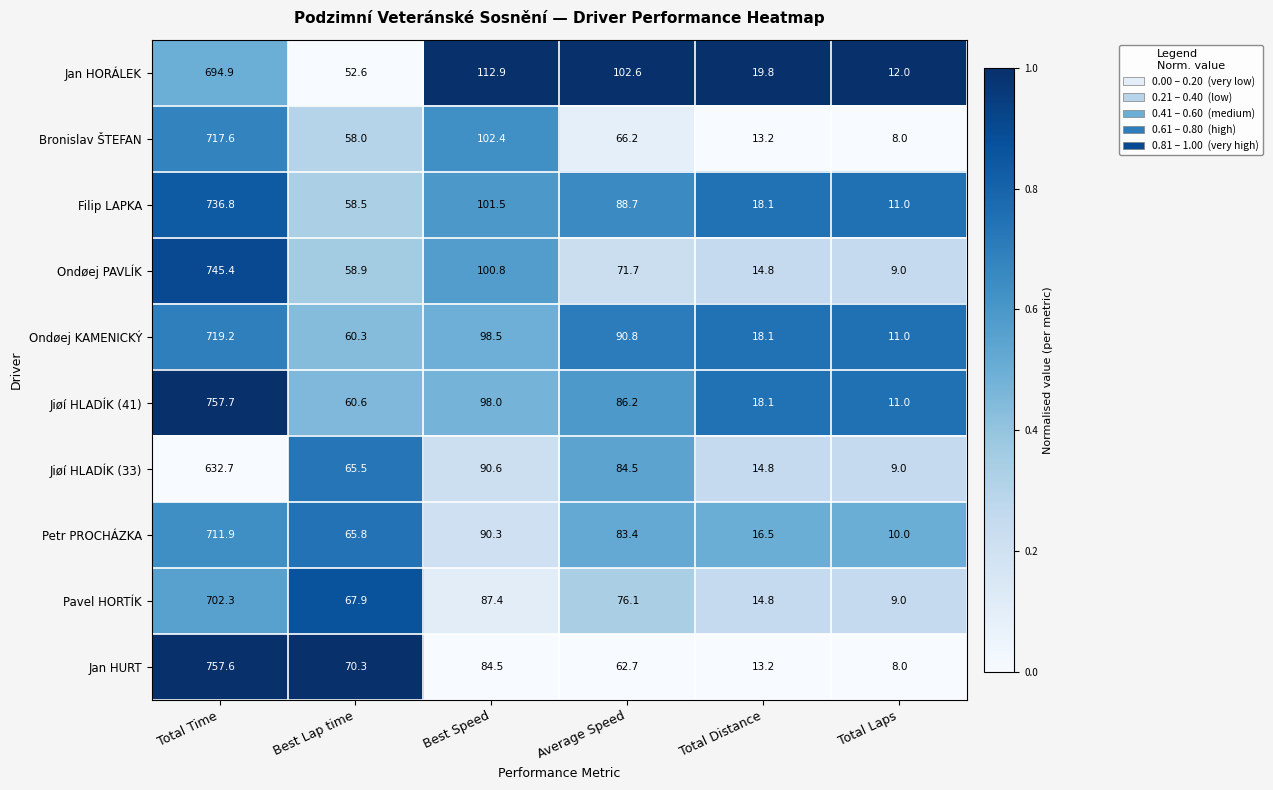

What is the total value across all series at Average Speed?

812.9